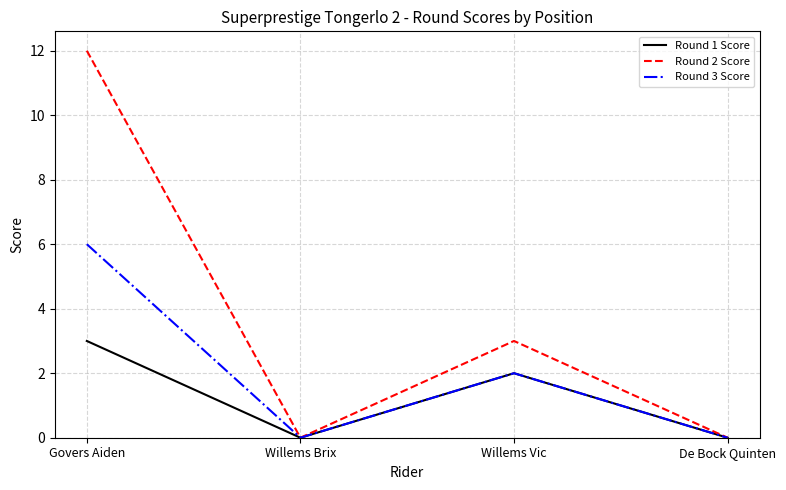

Between Govers Aiden and Willems Vic, which series saw the biggest shift?

Round 2 Score